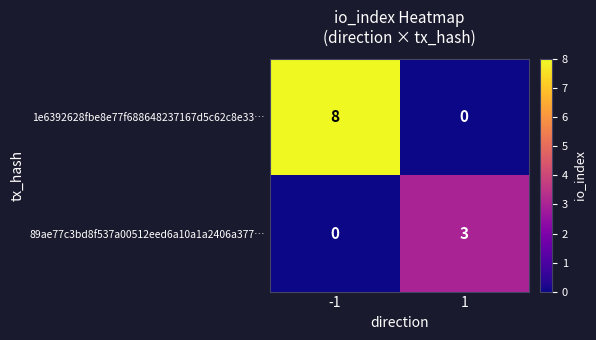

How many data points in 89ae77c3bd8f537a00512eed6a10a1a2406a377… are less than 3?

1